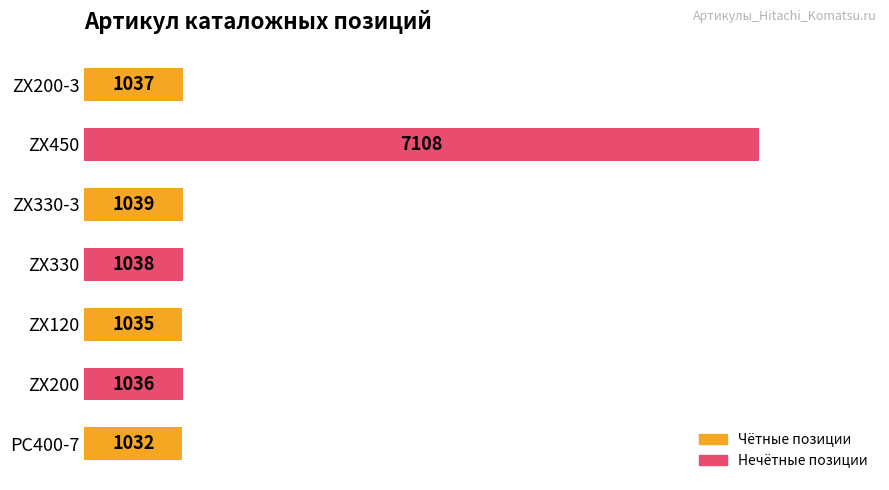

Reading bottom to top, what are all the values shown in this chart?

PC400-7=1032	ZX200=1036	ZX120=1035	ZX330=1038	ZX330-3=1039	ZX450=7108	ZX200-3=1037